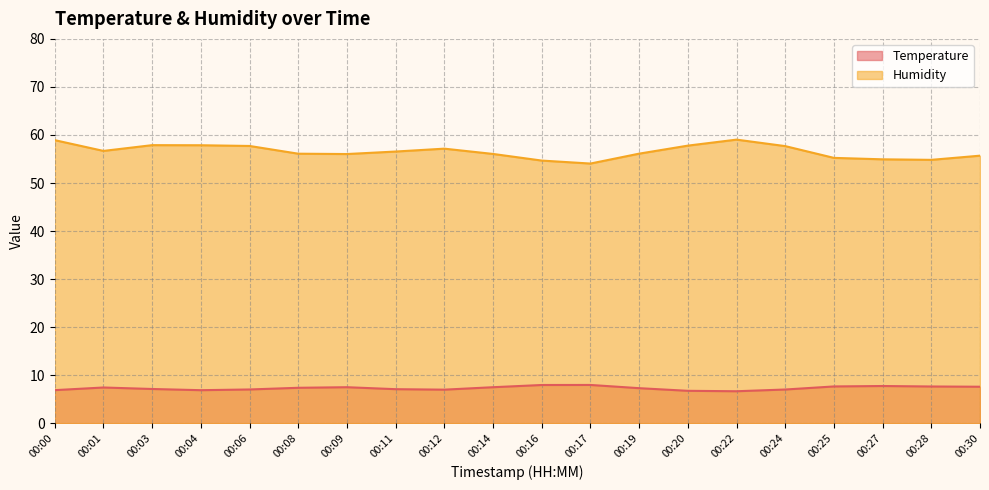

True or false: Humidity and Temperature intersect in this chart.

False